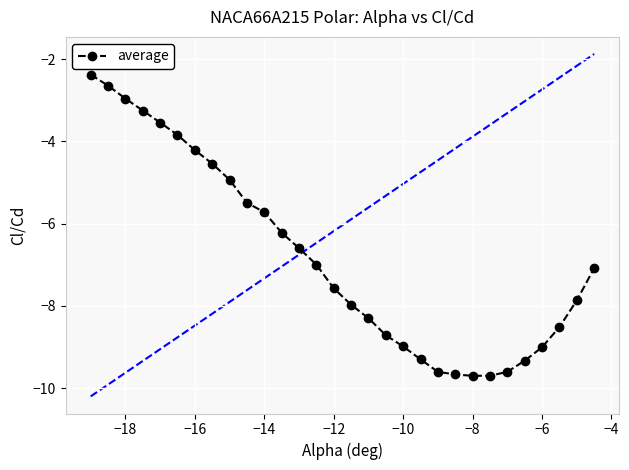

What is the value of the 11th point from the left?

-5.7